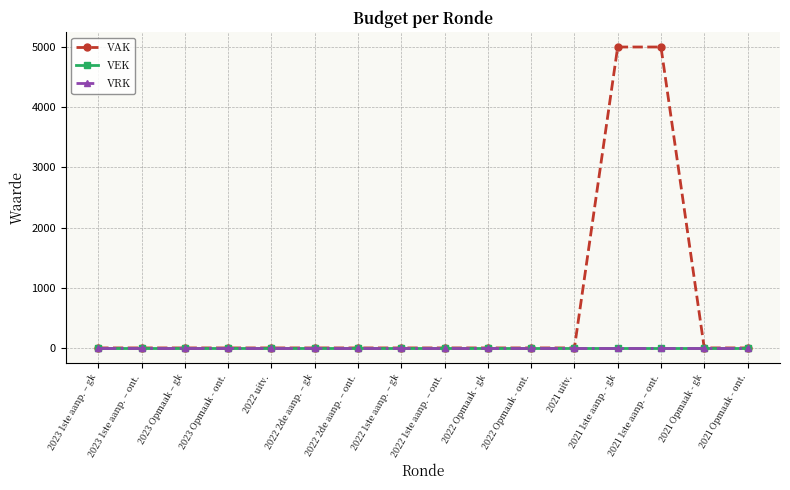

What is the maximum value shown in the chart?

5000